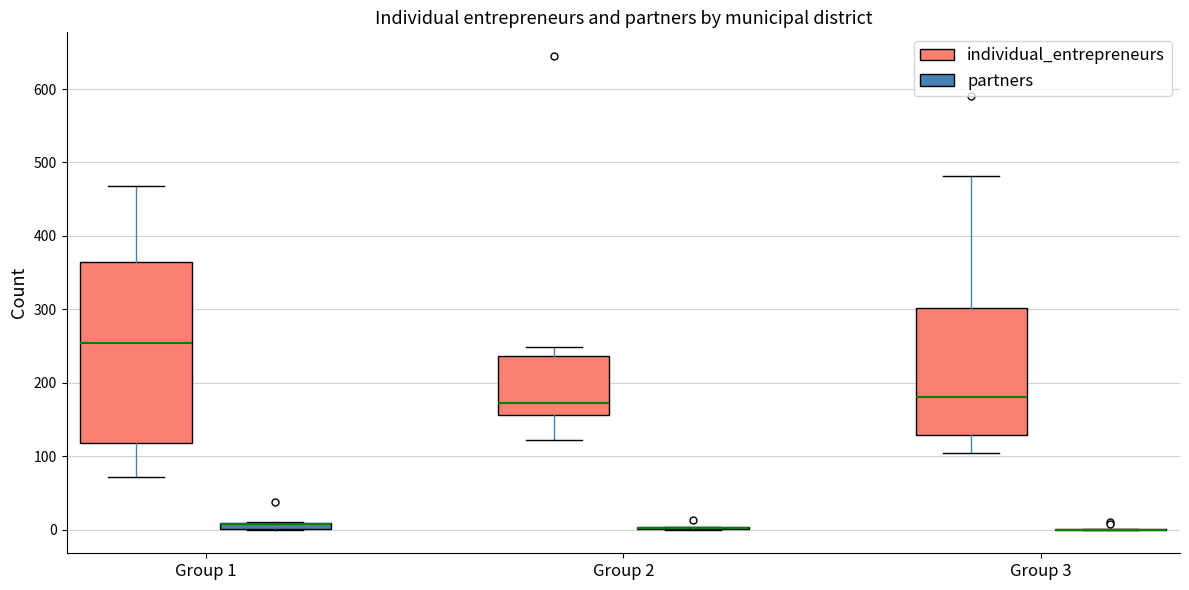

Which box is the tallest, from its lower edge to its upper edge?

Group 1 (individual_entrepreneurs)